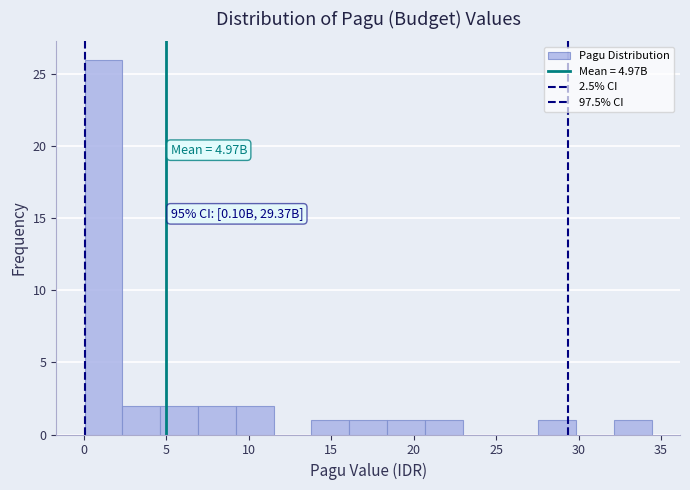

Over which range of the x-axis is the bar tallest?

0.0 to 2.5